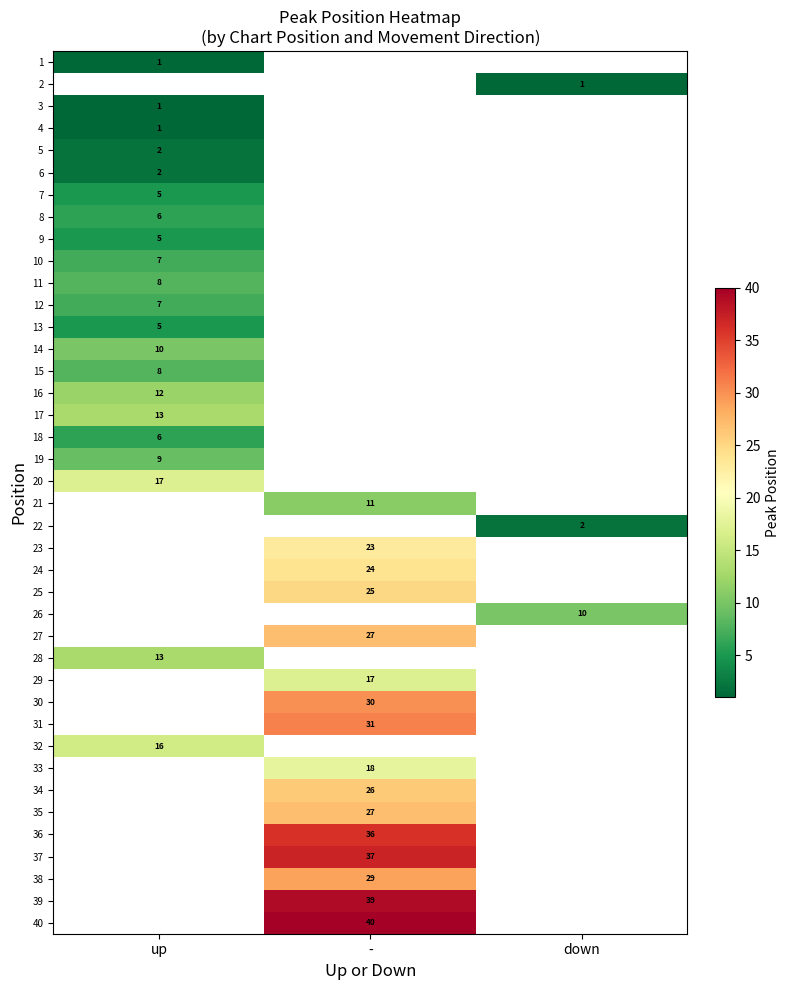

The value of 9 at up is 5. True or false?

True